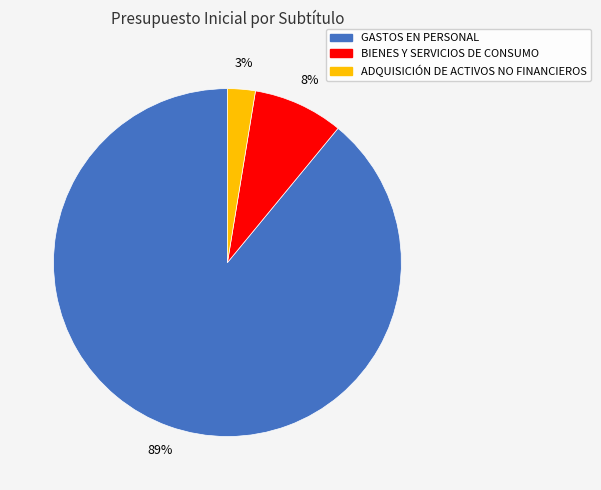

Which category has the biggest portion of the pie?

GASTOS EN PERSONAL